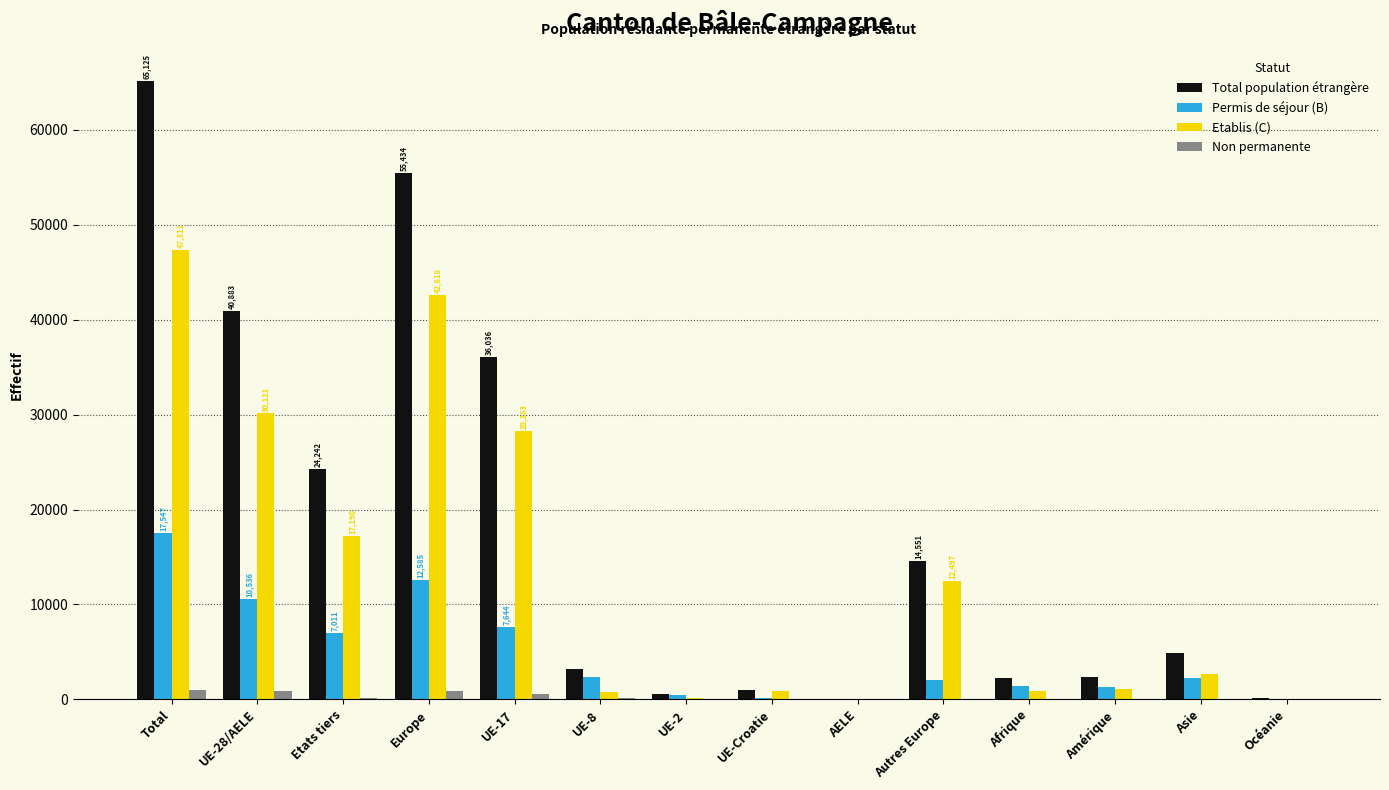

Where is Total population étrangère nearest to the value 32602?

UE-17